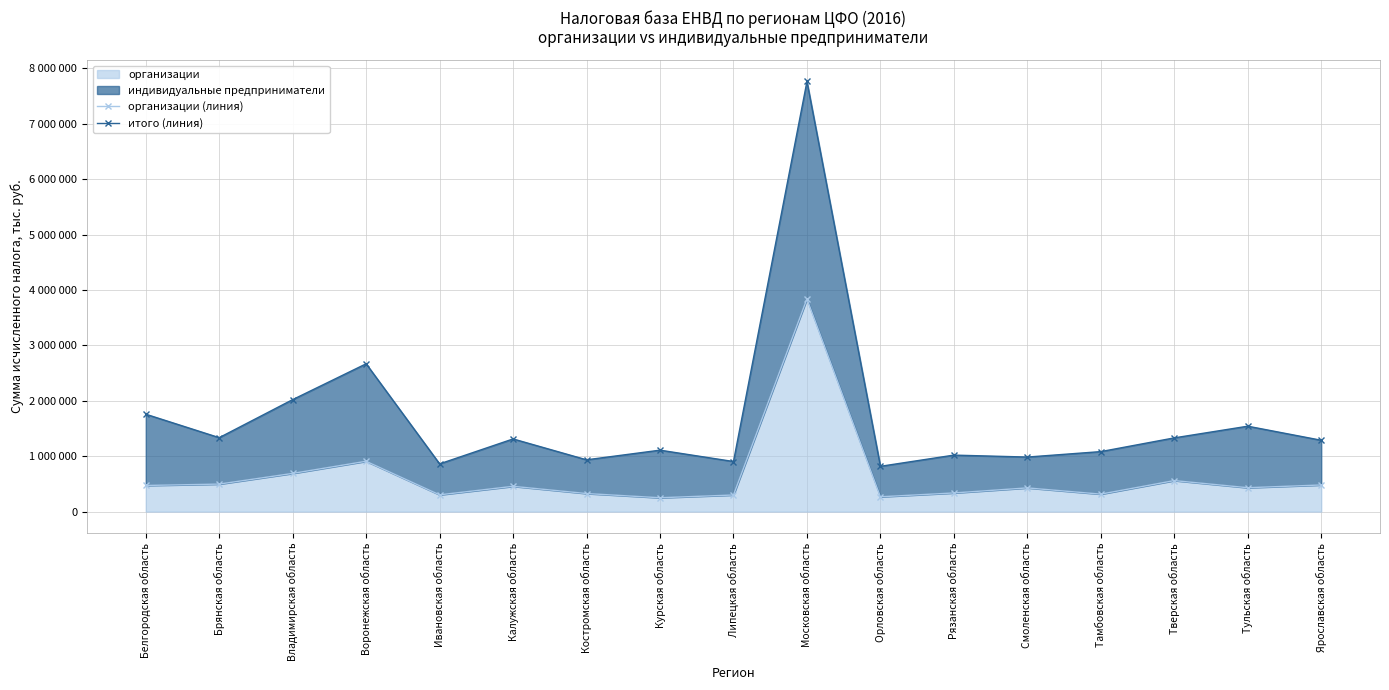

True or false: организации (линия) has more than 1 interior local peaks.

True